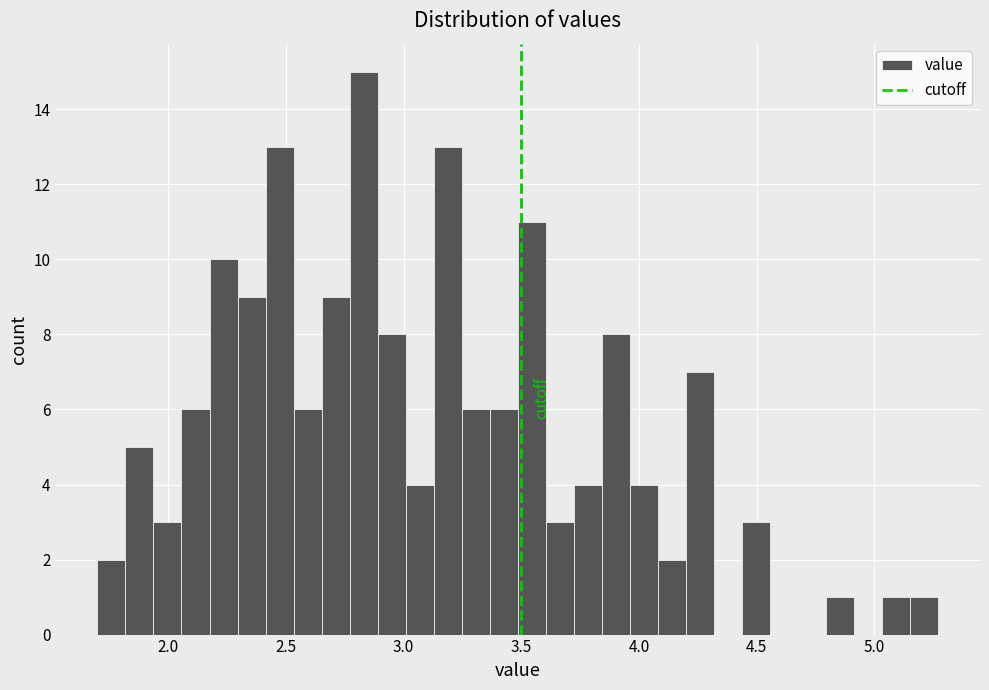

Read against the x-axis, roughly where is the centre of the tallest bar?

2.85